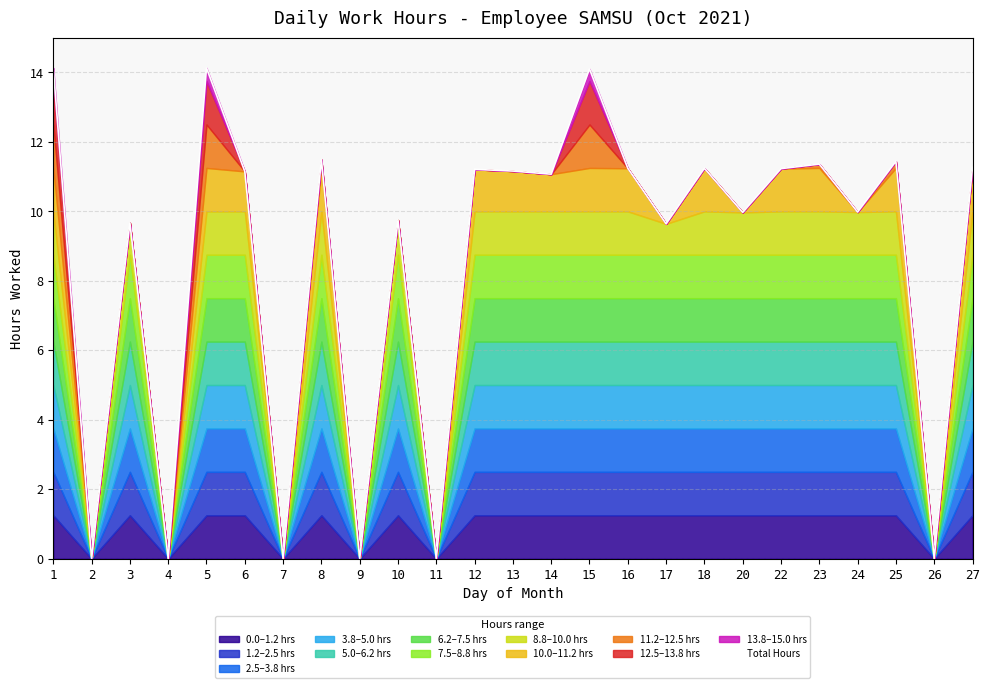

What is the highest value of the Total Hours series?

14.1